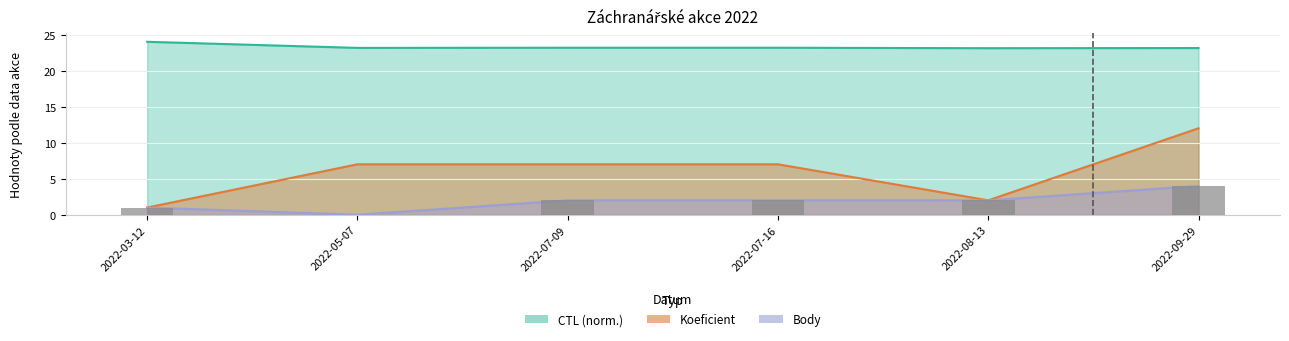

At how many categories does at least one series exceed 3?

6